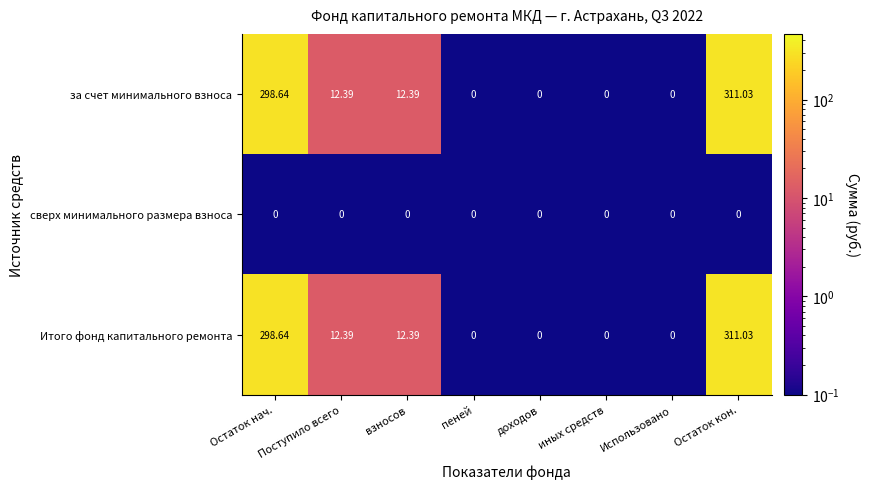

What is the maximum value shown in the chart?

311.0